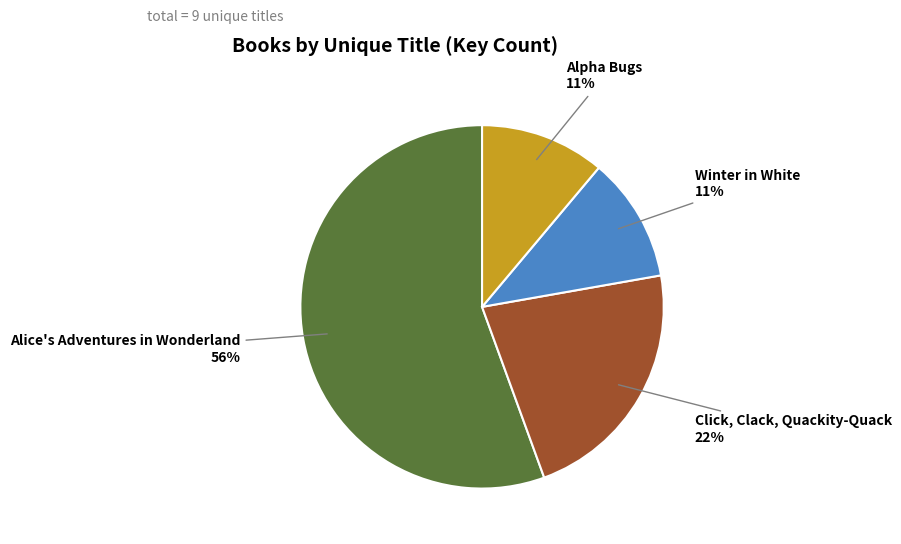

To the nearest percent, what is the combined percentage of Alpha Bugs and Alice's Adventures in Wonderland?

67%